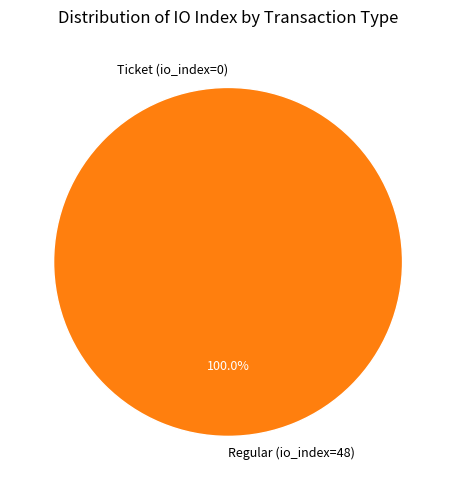

Is the sum of Ticket (io_index=0) and Regular (io_index=48) greater than half?

Yes